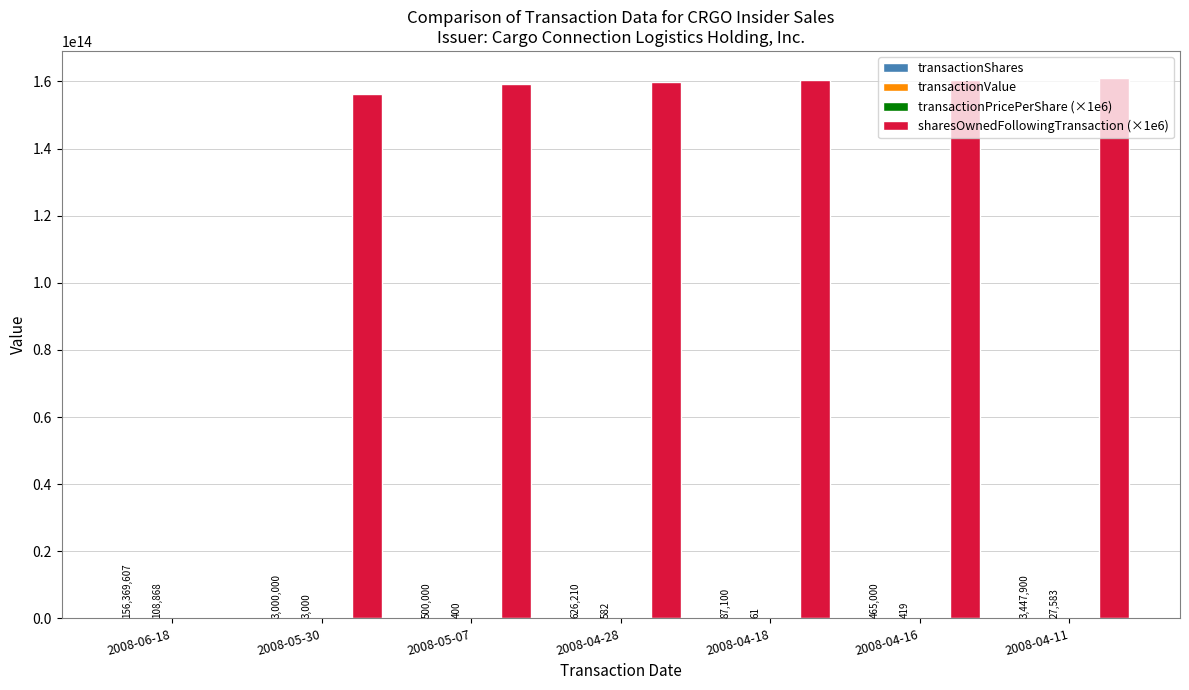

Which series has the largest total across all categories?

sharesOwnedFollowingTransaction (×1e6)